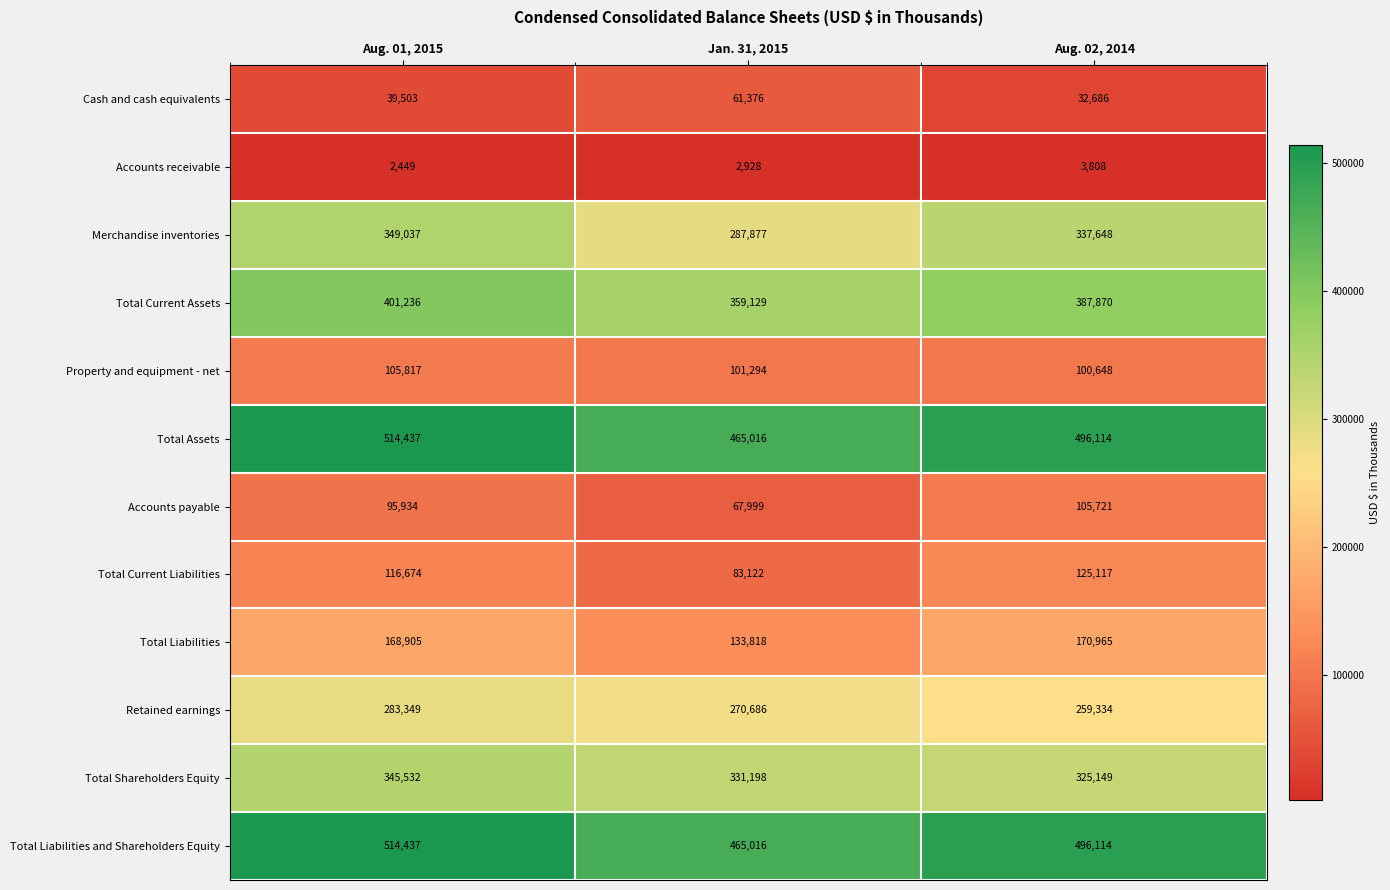

How many categories are shown in the chart?

3